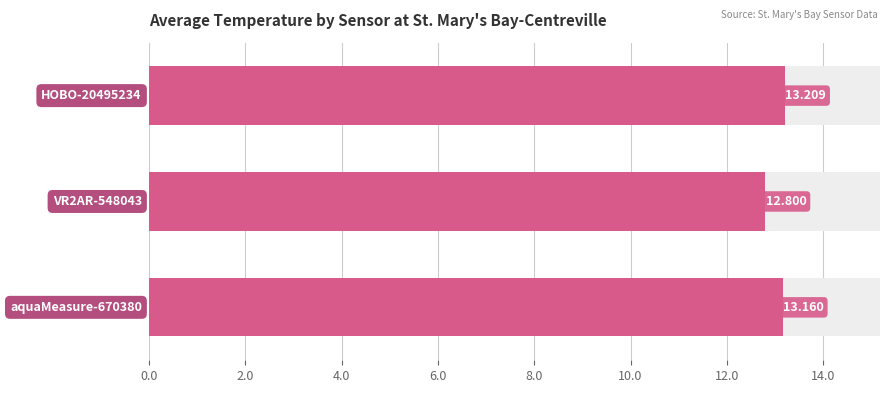

Count the number of values greater than 13.

2